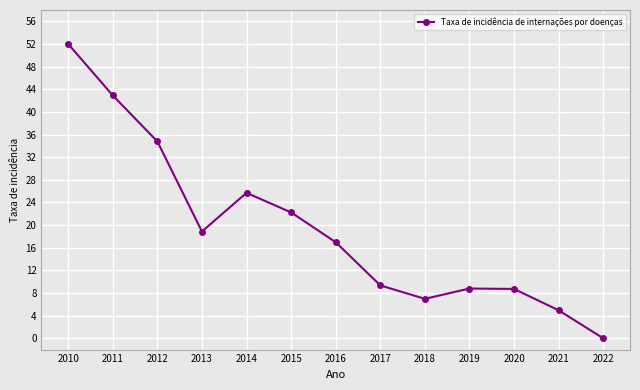

Which has a higher value, 2013 or 2019?

2013